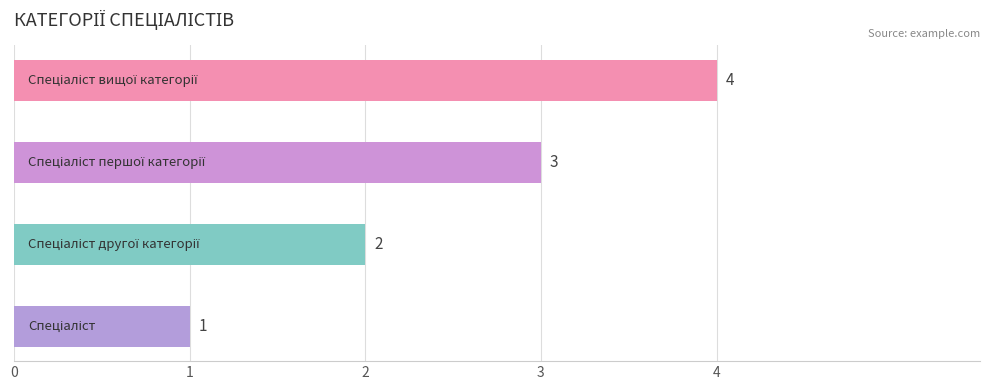

What is the maximum value shown in the chart?

4